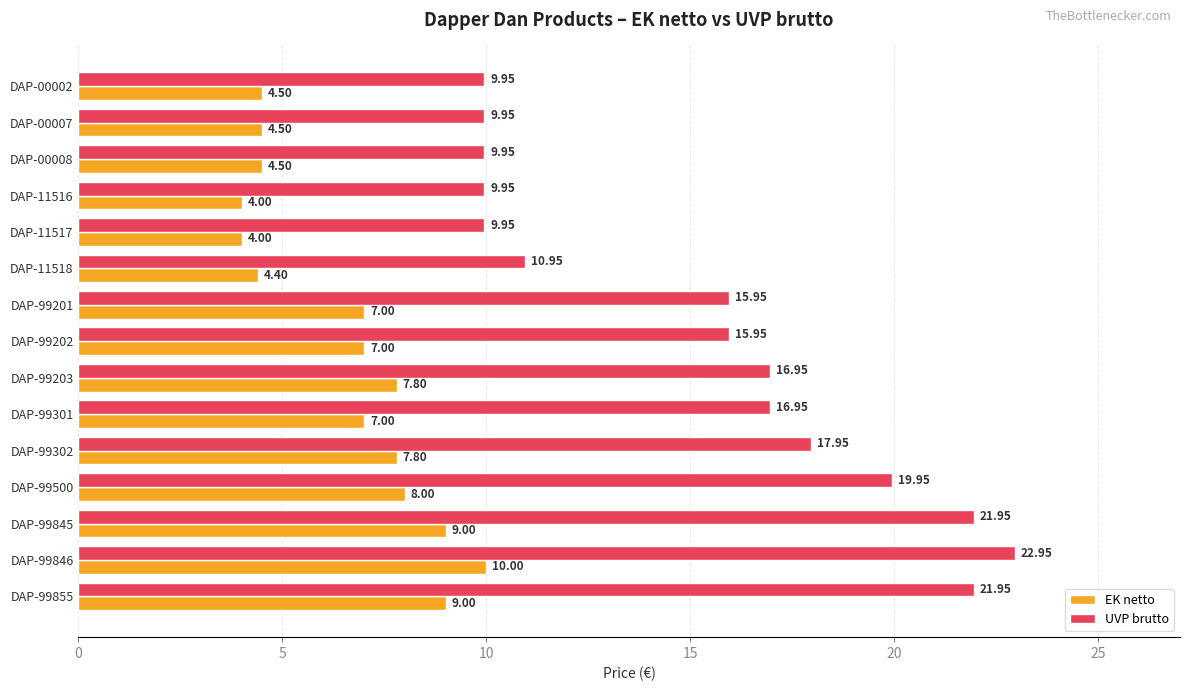

What is the difference between the maximum and minimum values in the EK netto series?

6.0